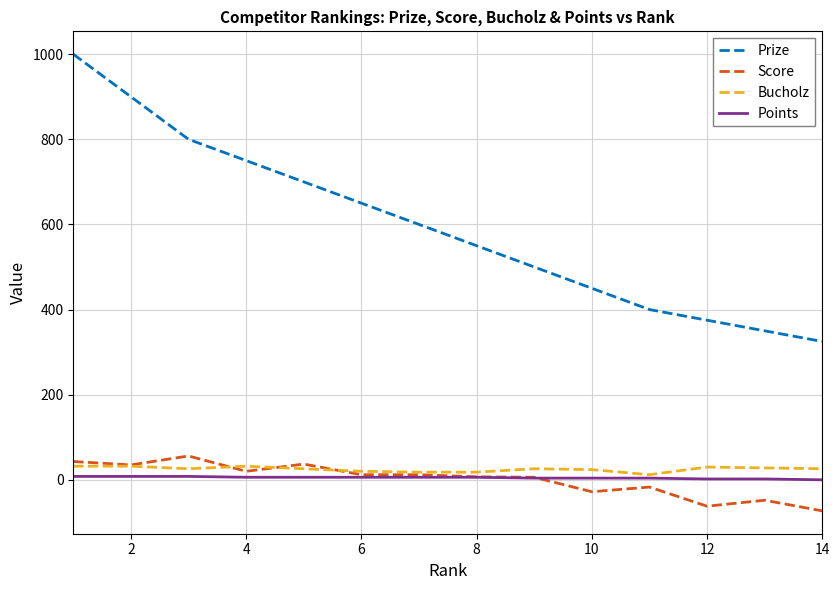

How many lines are shown in the chart?

4